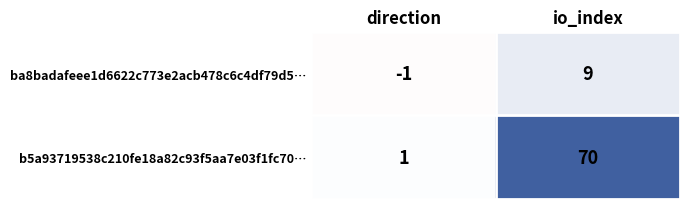

Is the value of b5a93719538c210fe18a82c93f5aa7e03f1fc70… at direction greater than the value of ba8badafeee1d6622c773e2acb478c6c4df79d5… at direction?

Yes